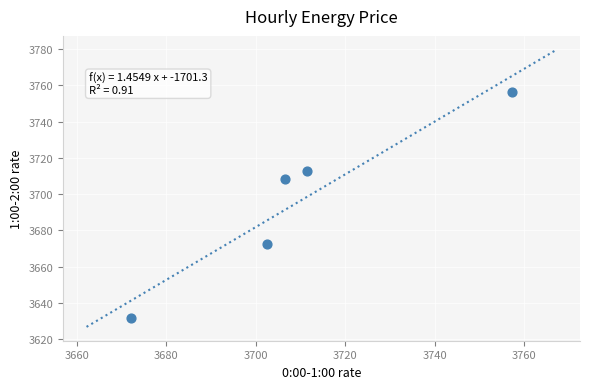

What is the range of Y values (max minus min)?

124.4